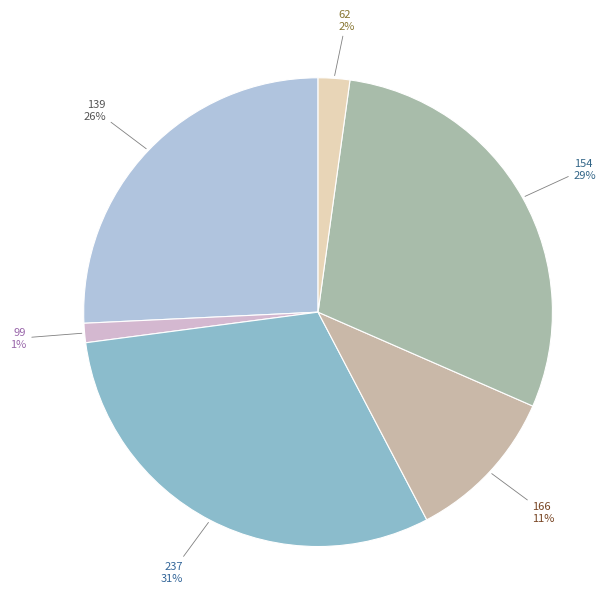

Is there a majority slice in this chart?

No